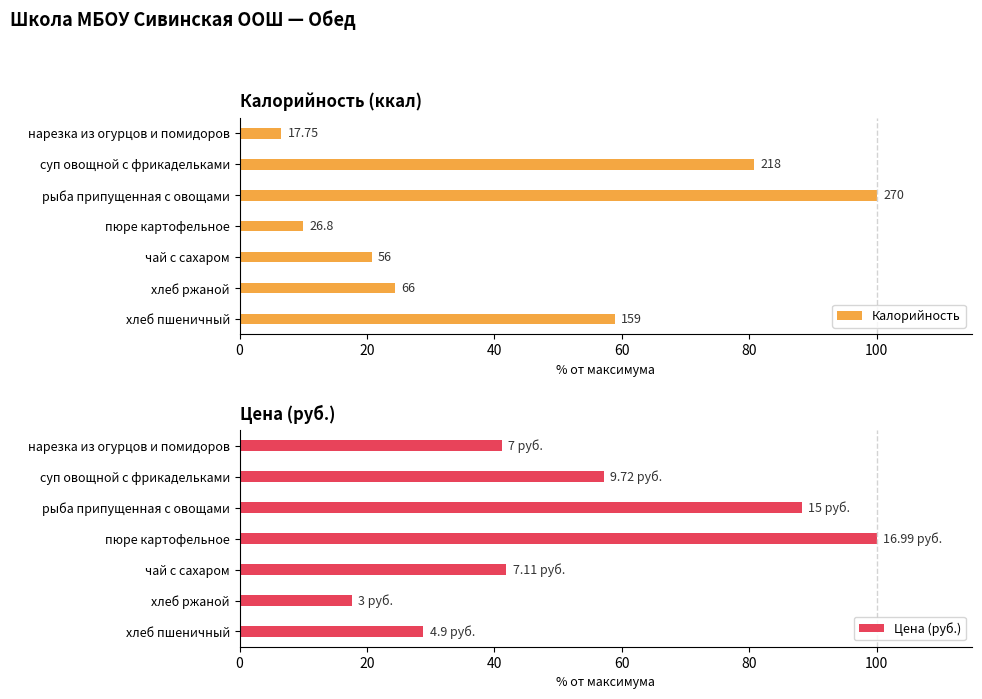

List the series in order of their overall mean, lowest first.

Калорийность, Цена (руб.)